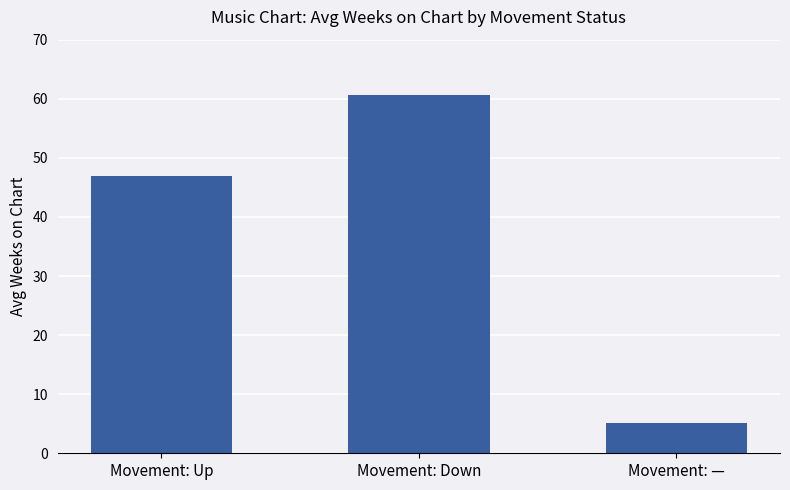

Where is the data nearest to the value 32?

Movement: Up